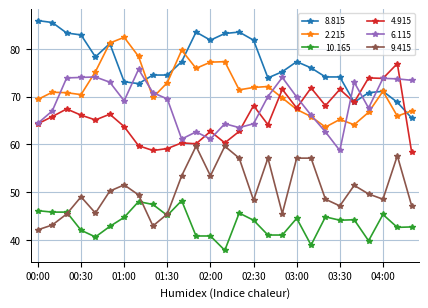

What are all the series names shown in the legend?

8.815, 2.215, 10.165, 4.915, 6.115, 9.415